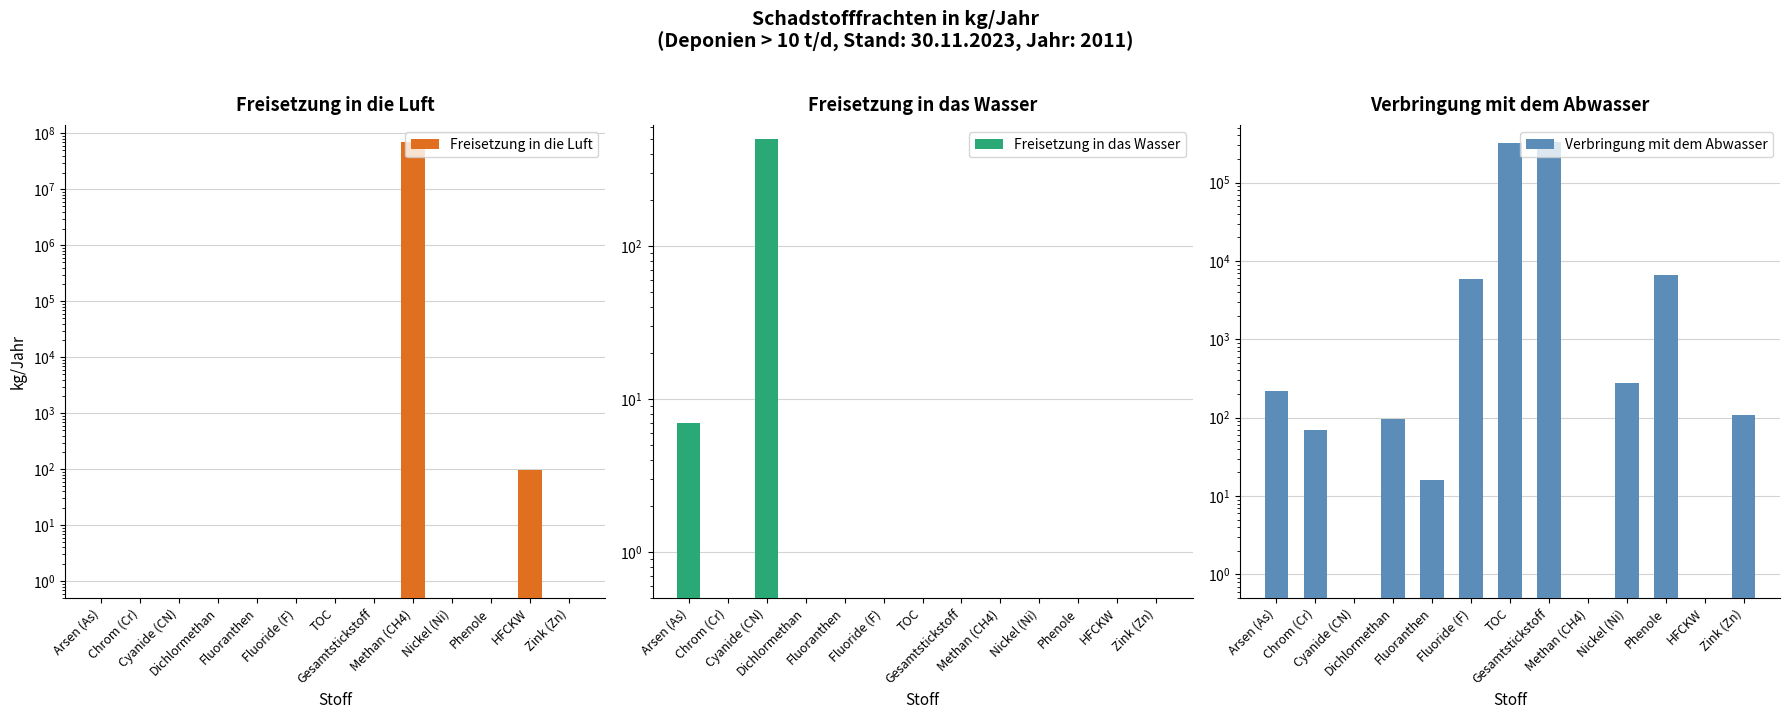

What is the label of the 7th bar from the left?

TOC